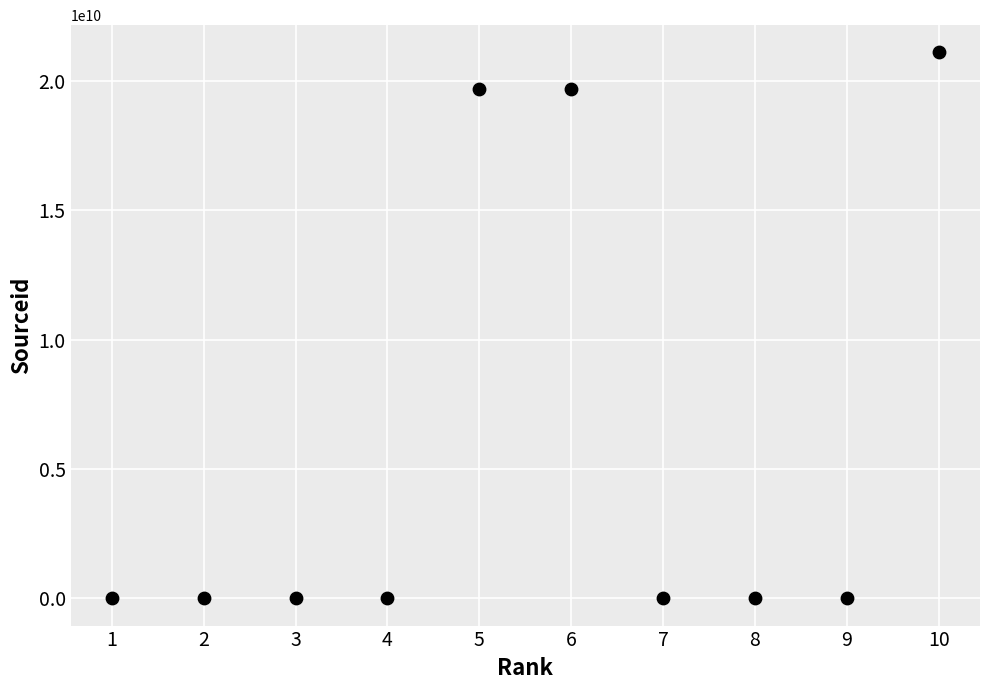

What is the average X value?

6